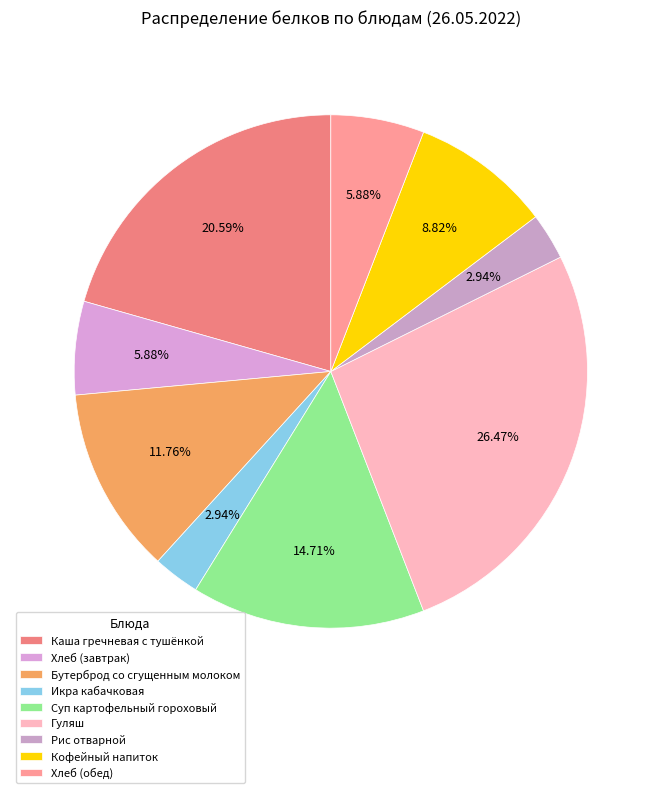

Is it true that Суп картофельный гороховый is 15% of the pie?

True